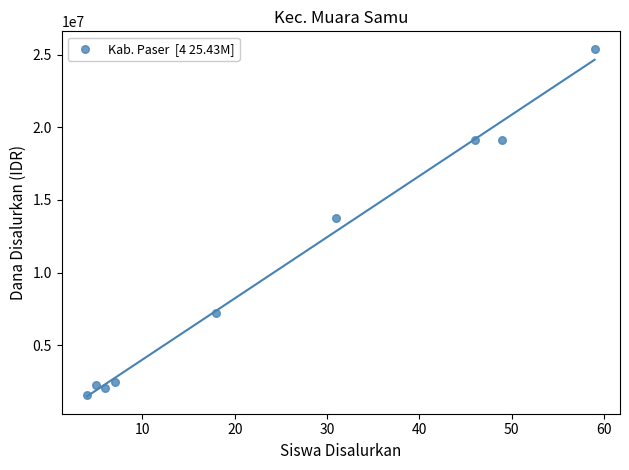

What is the average X value?

25